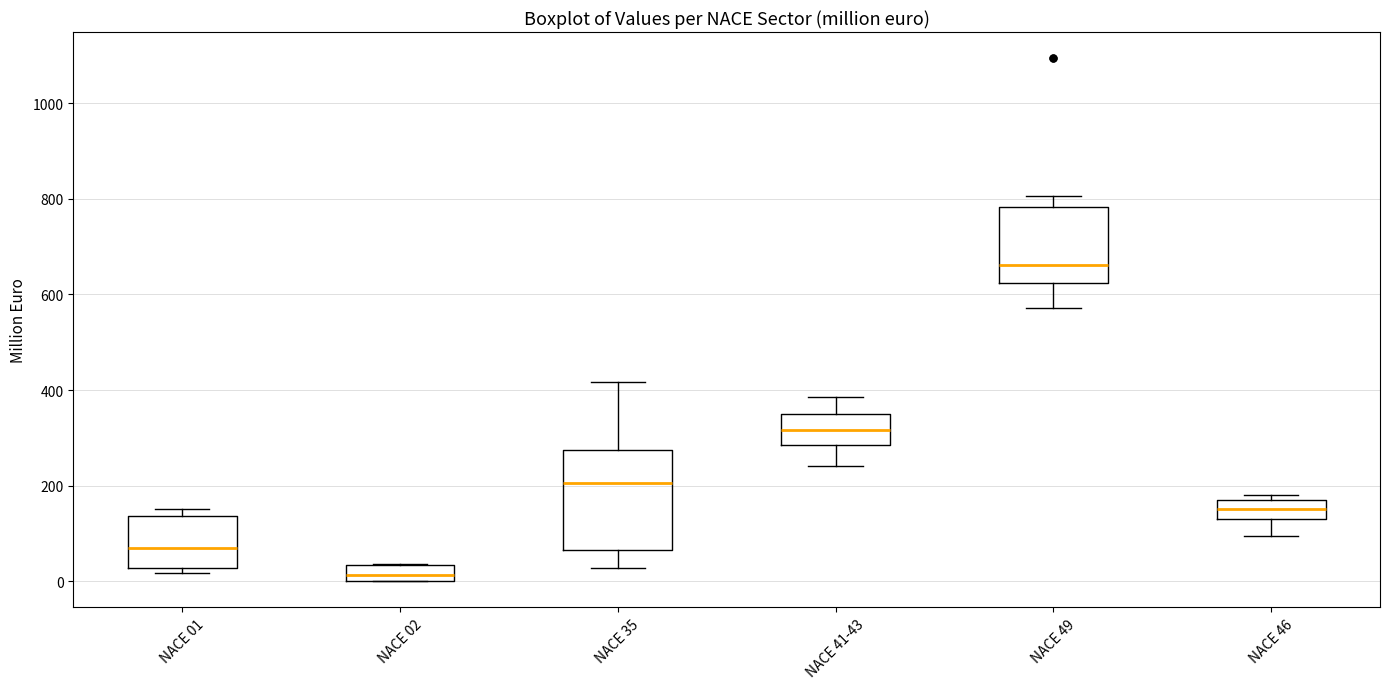

Which box's median line is the highest?

NACE 49